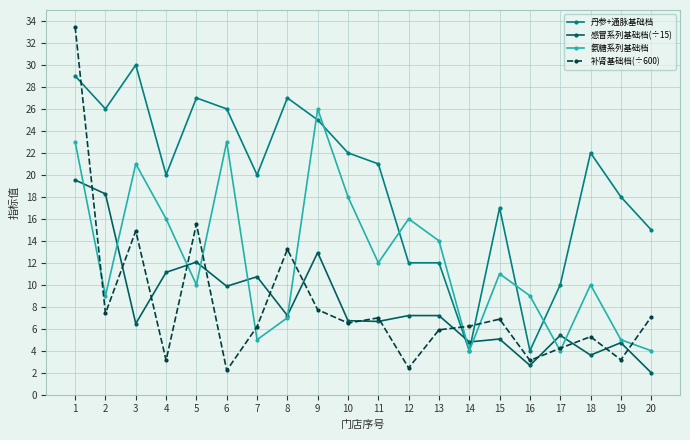

Rank the series by their maximum value, from lowest to highest.

感冒系列基础档(÷15), 氨糖系列基础档, 丹参+通脉基础档, 补肾基础档(÷600)